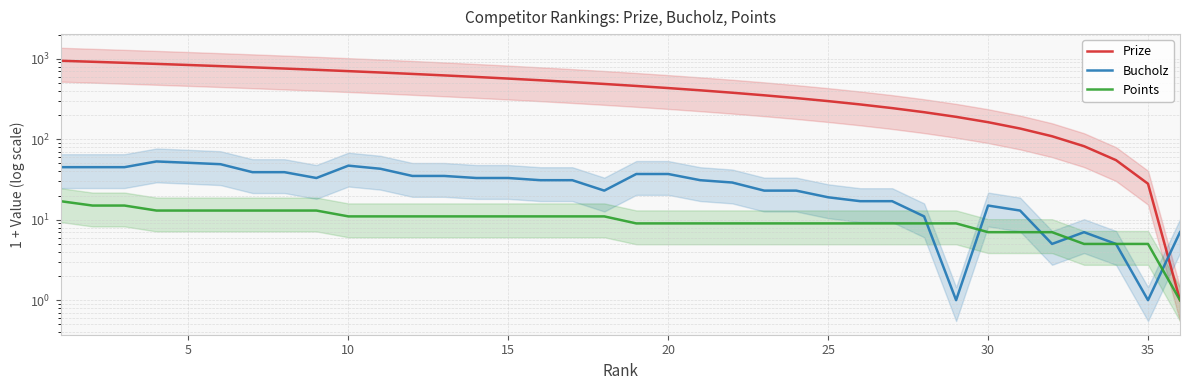

What is the average value of the Points series?

10